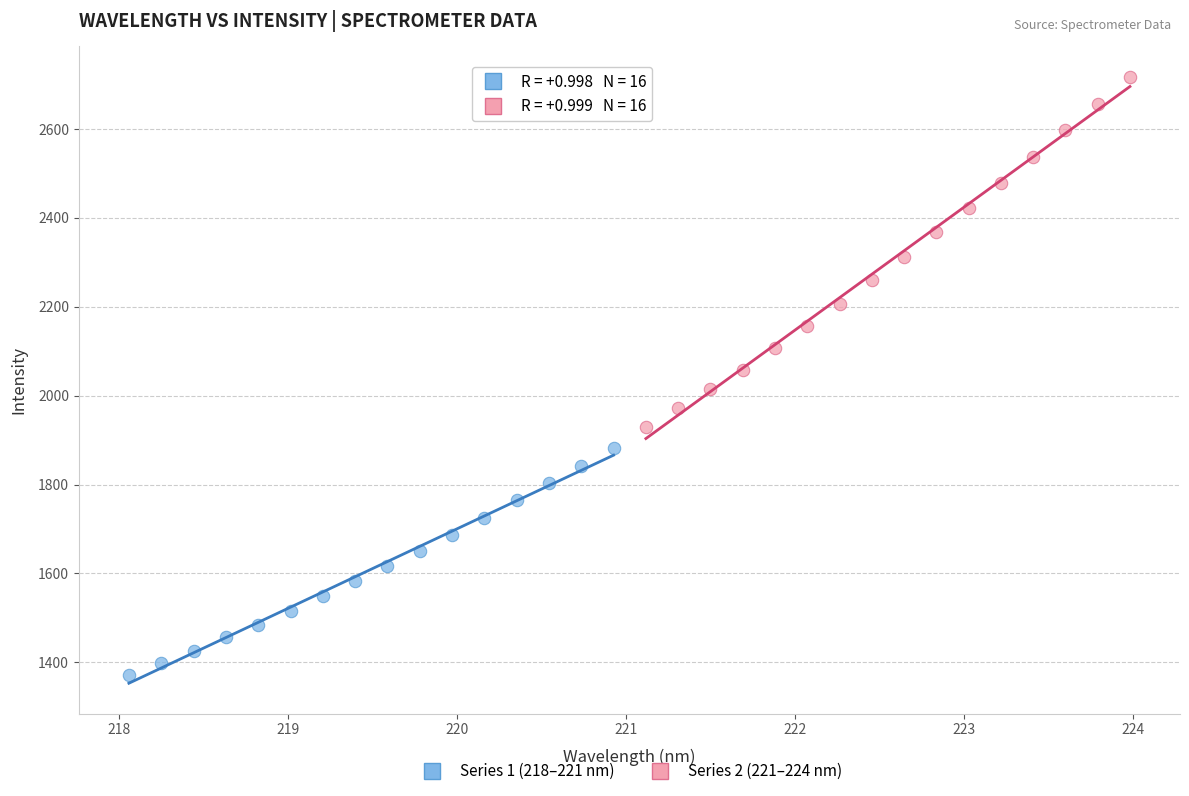

Which series has the widest spread of Y values?

Series 2 (221–224 nm)